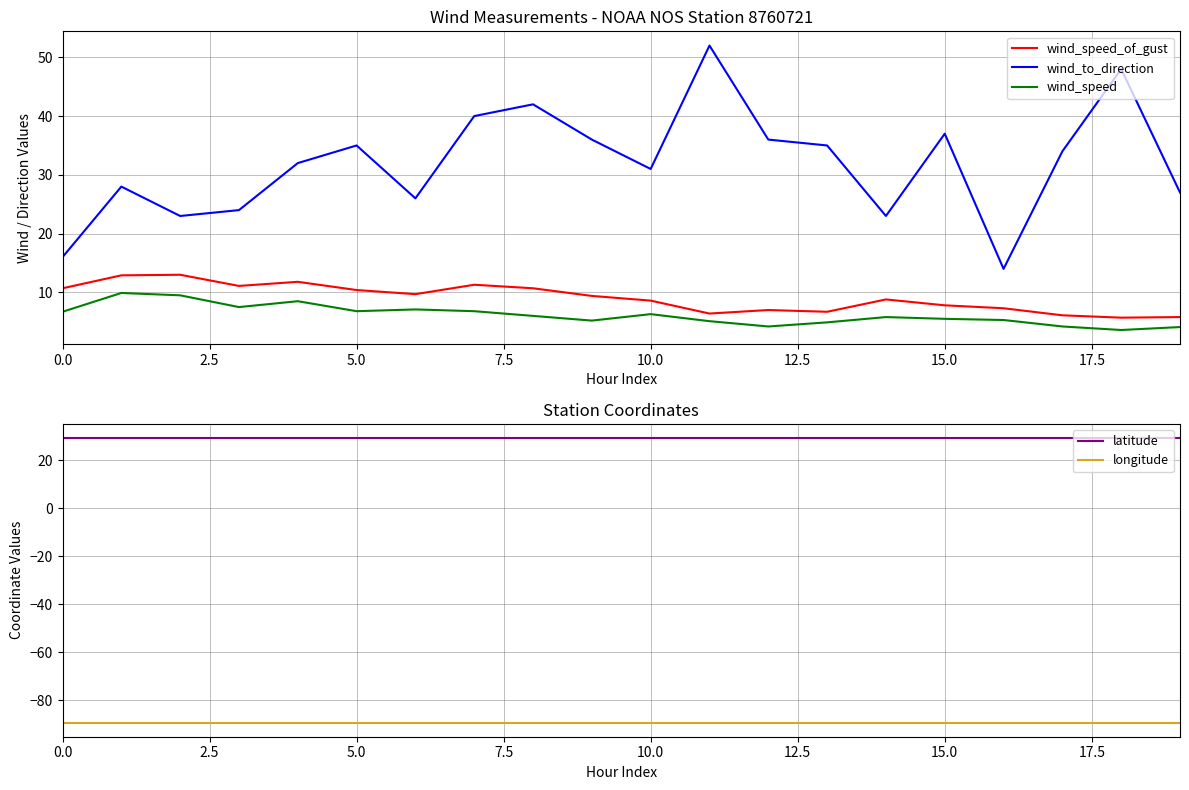

True or false: wind_to_direction and wind_speed_of_gust intersect in this chart.

False